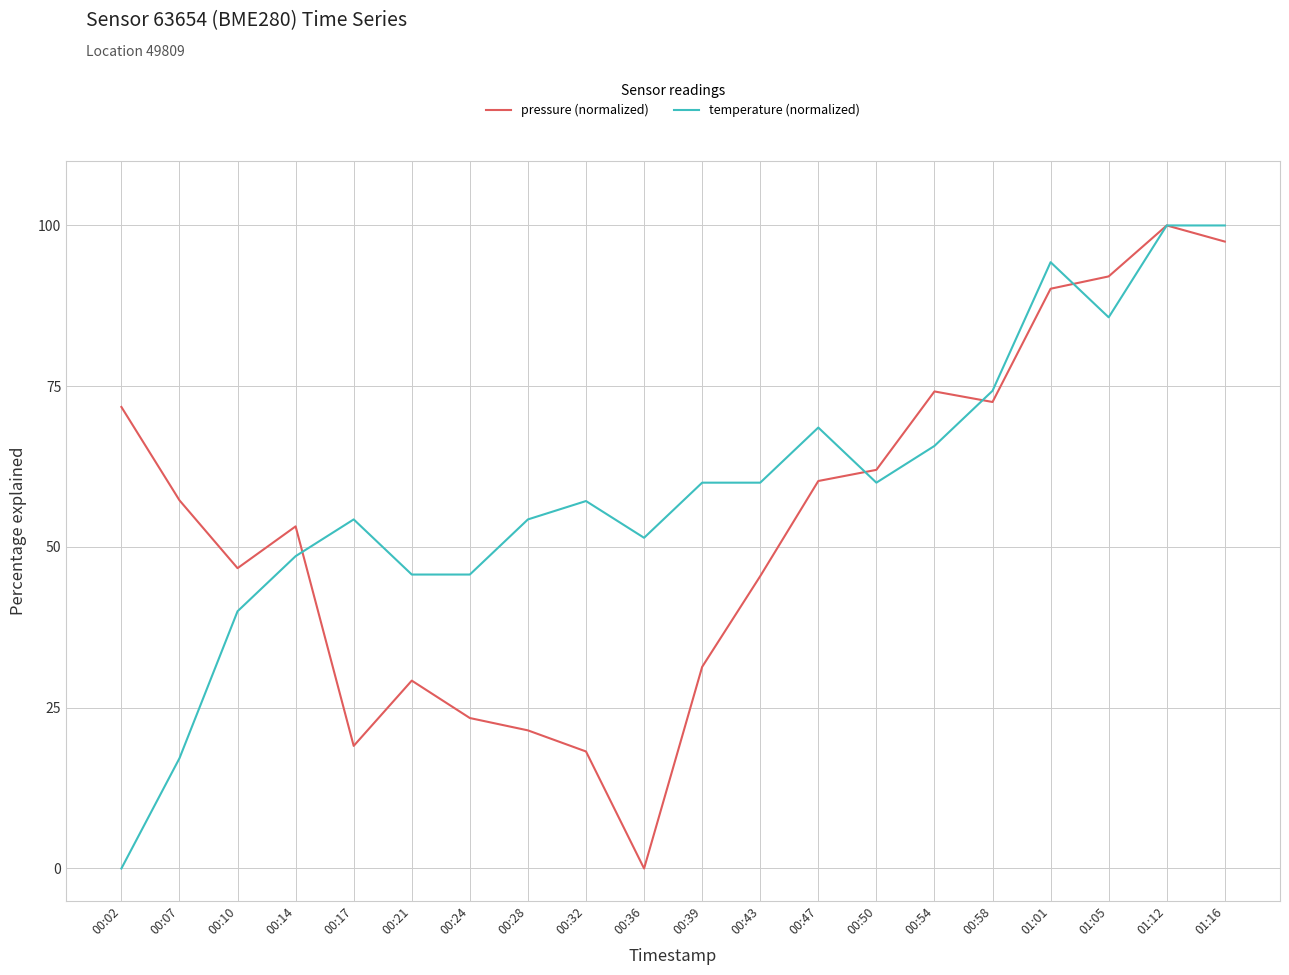

Where is the first local maximum for temperature (normalized)?

00:17